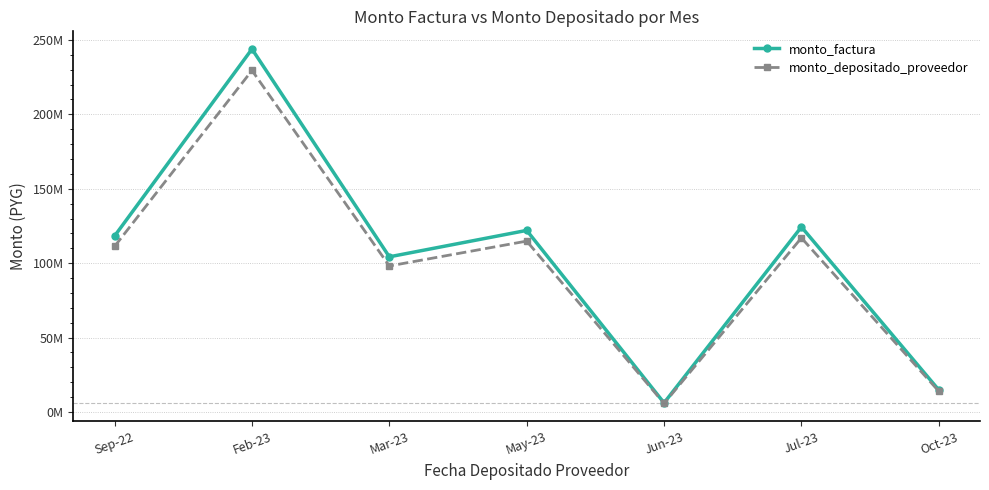

At which label does monto_factura reach its peak?

Feb-23